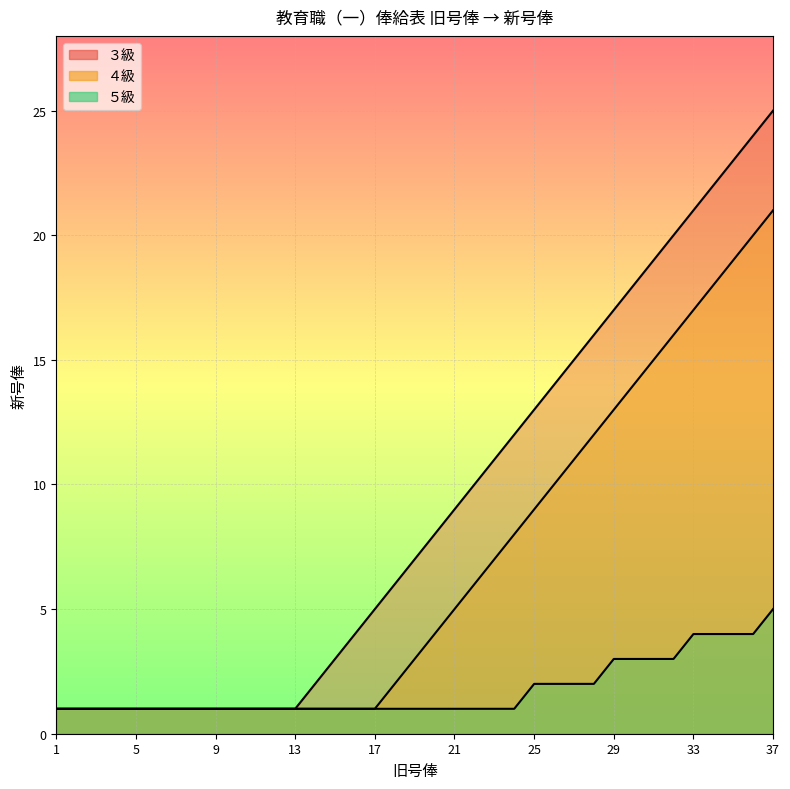

The ３級 series shows 1 at 6. True or false?

True